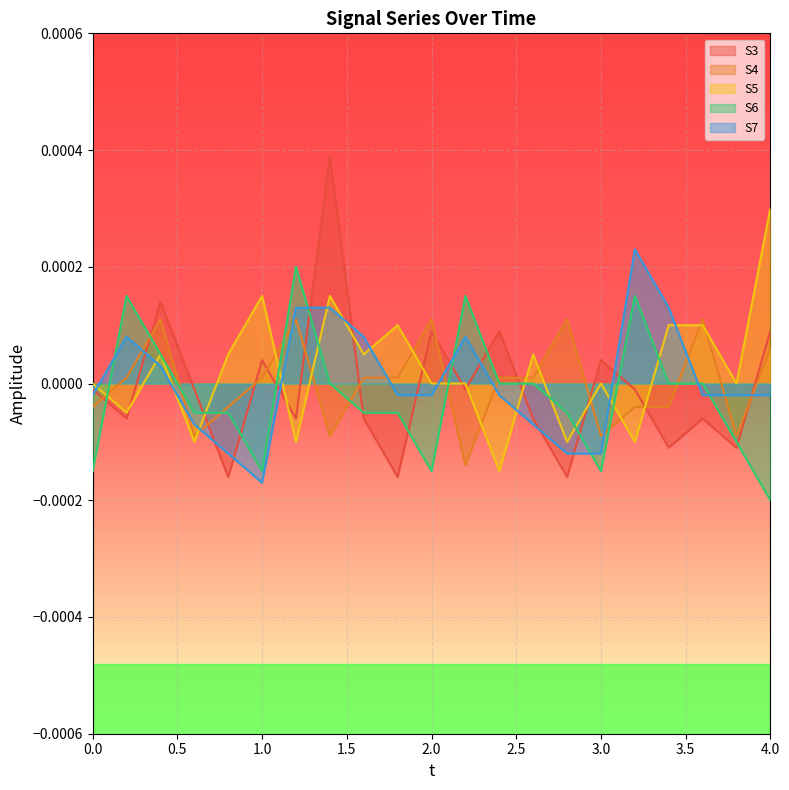

What are all the series names shown in the legend?

S3, S4, S5, S6, S7